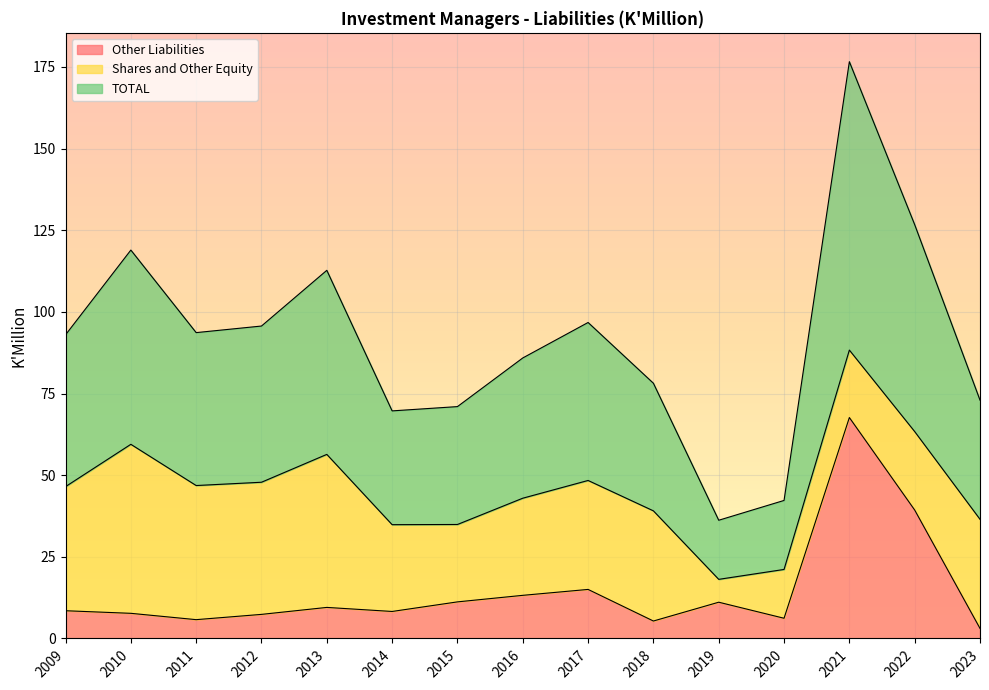

How many lines are shown in the chart?

3